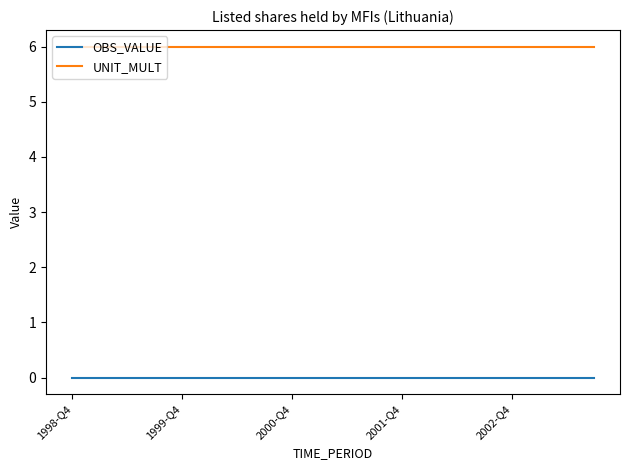

Is this an area chart (filled region under the line)?

No